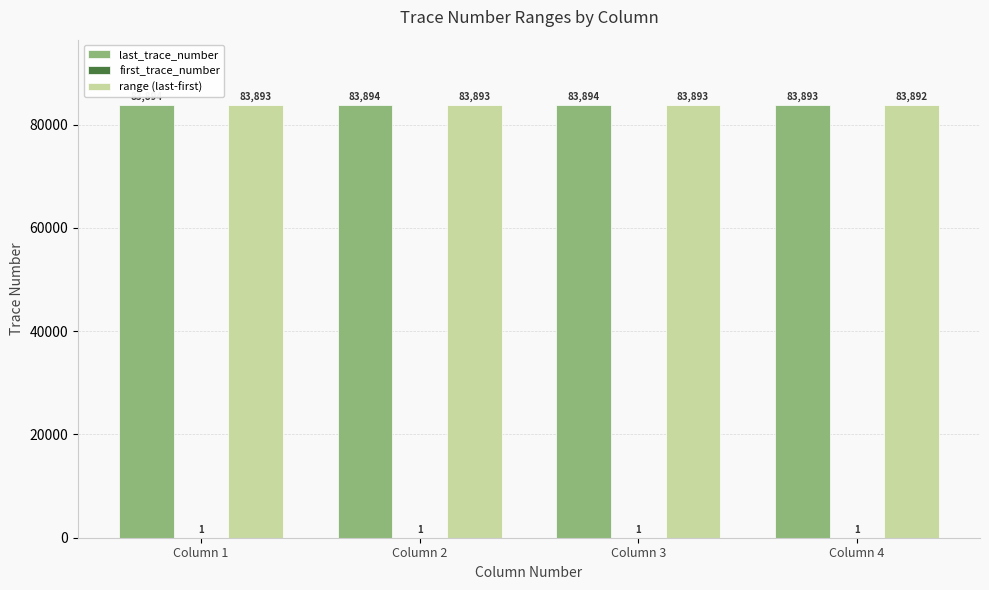

What is the greatest value displayed?

83894